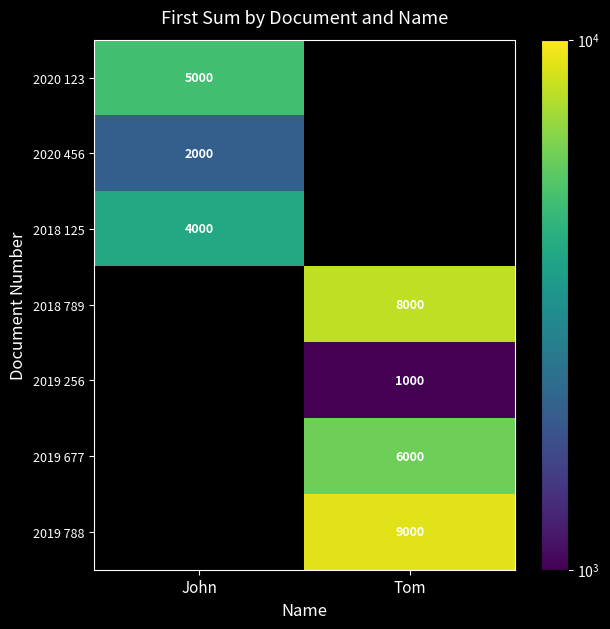

Between Tom and John, which is larger?

John